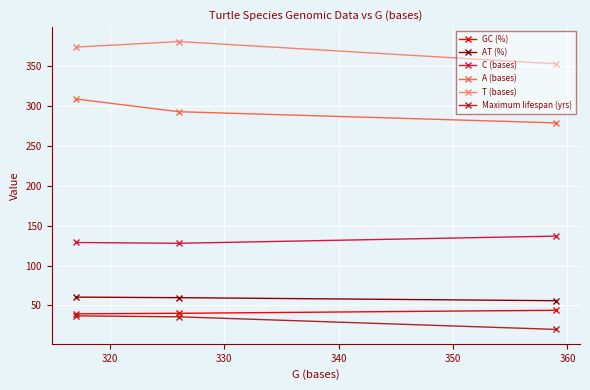

Which series has the largest total across all categories?

T (bases)